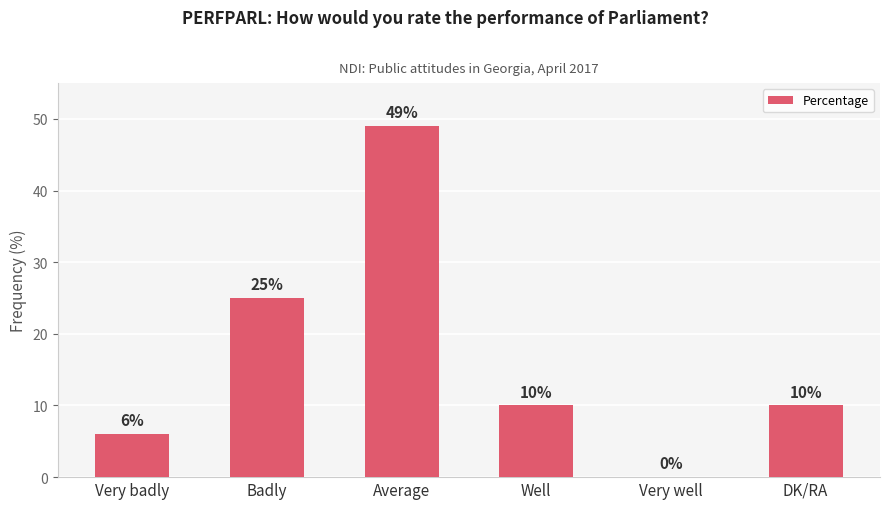

What is the change in value from Very well to DK/RA?

+10